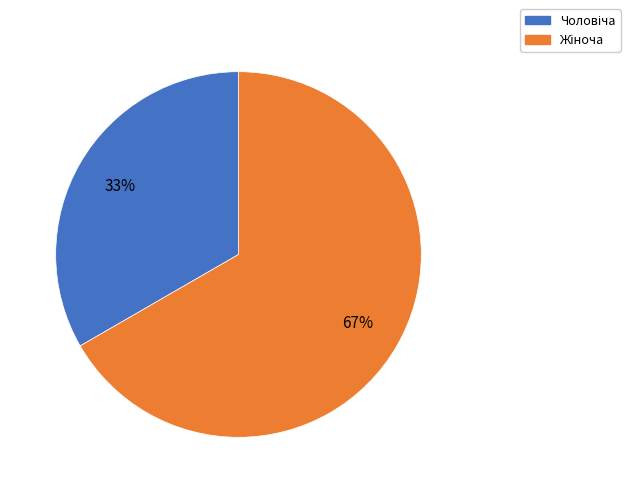

Does any single category account for the majority?

Yes